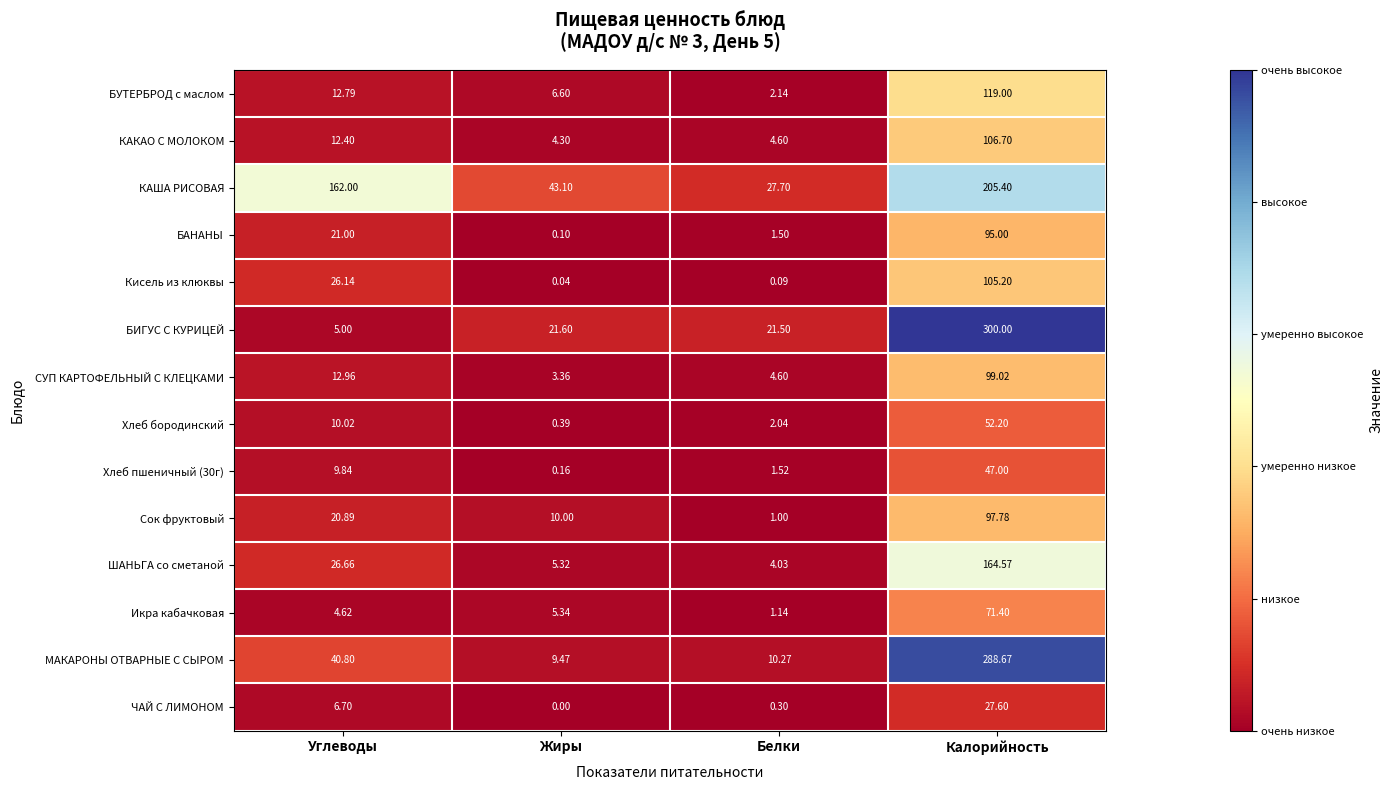

List the labels in order of БИГУС С КУРИЦЕЙ value, smallest first.

Углеводы, Белки, Жиры, Калорийность